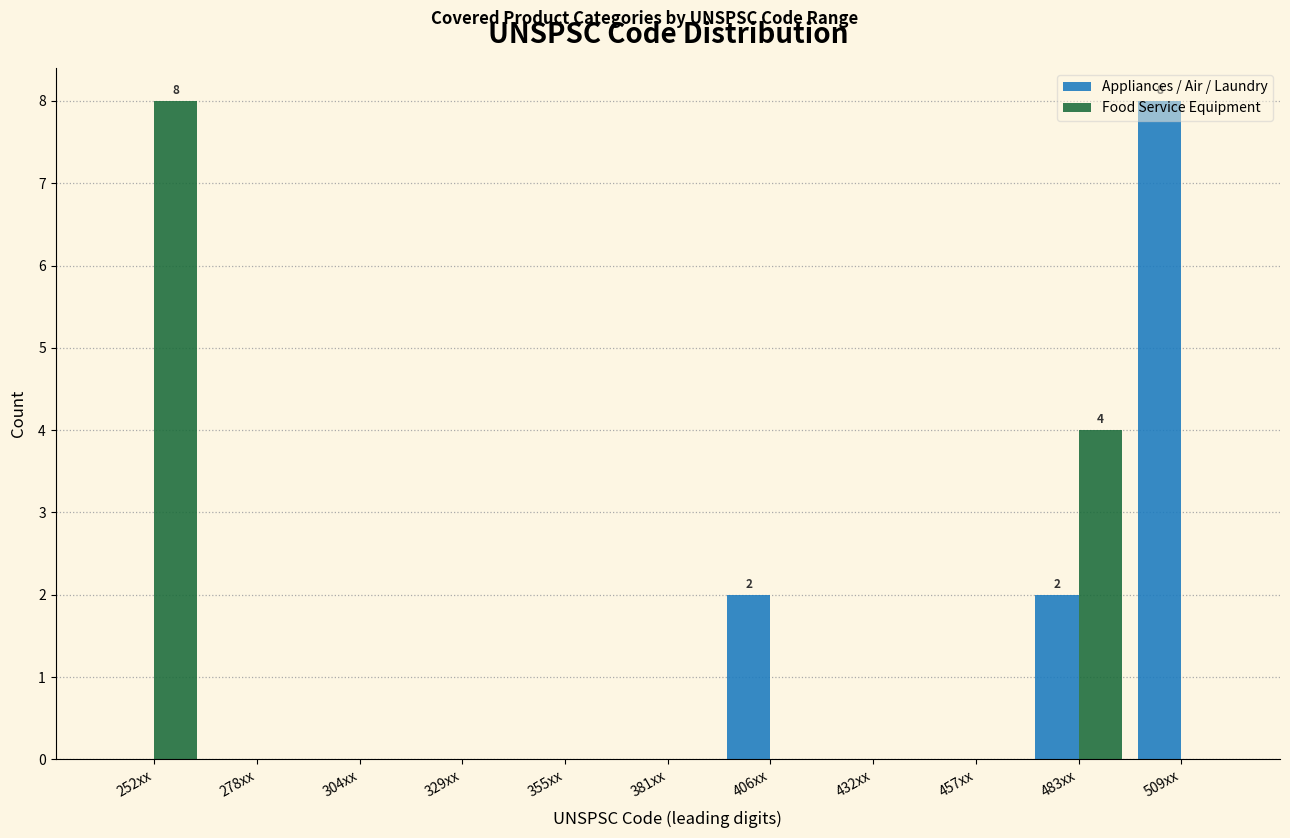

In the Appliances / Air / Laundry series, which range on the x-axis has the tallest bar?

495 to 520